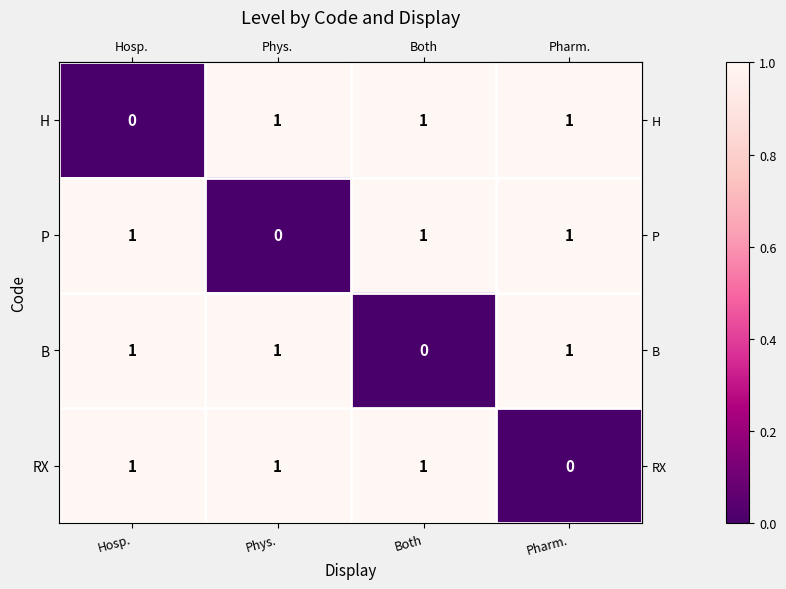

Is the value of P at Phys. greater than the value of RX at Hosp.?

No